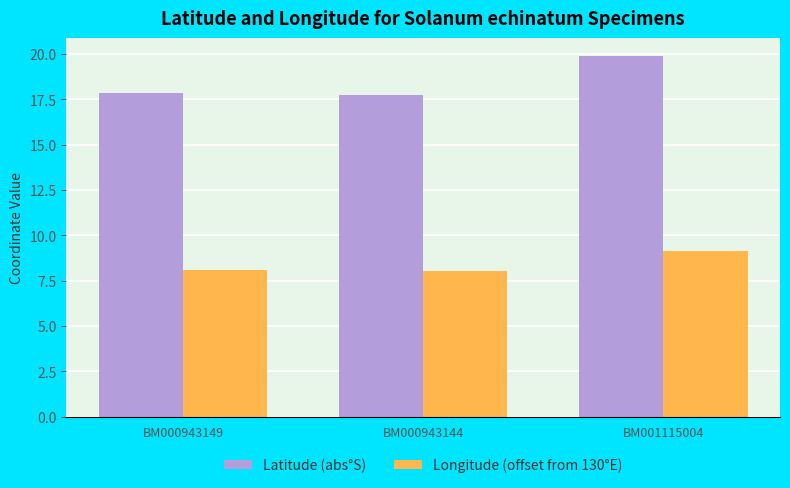

What is the approximate value of Latitude (abs°S) at BM000943144?

17.7